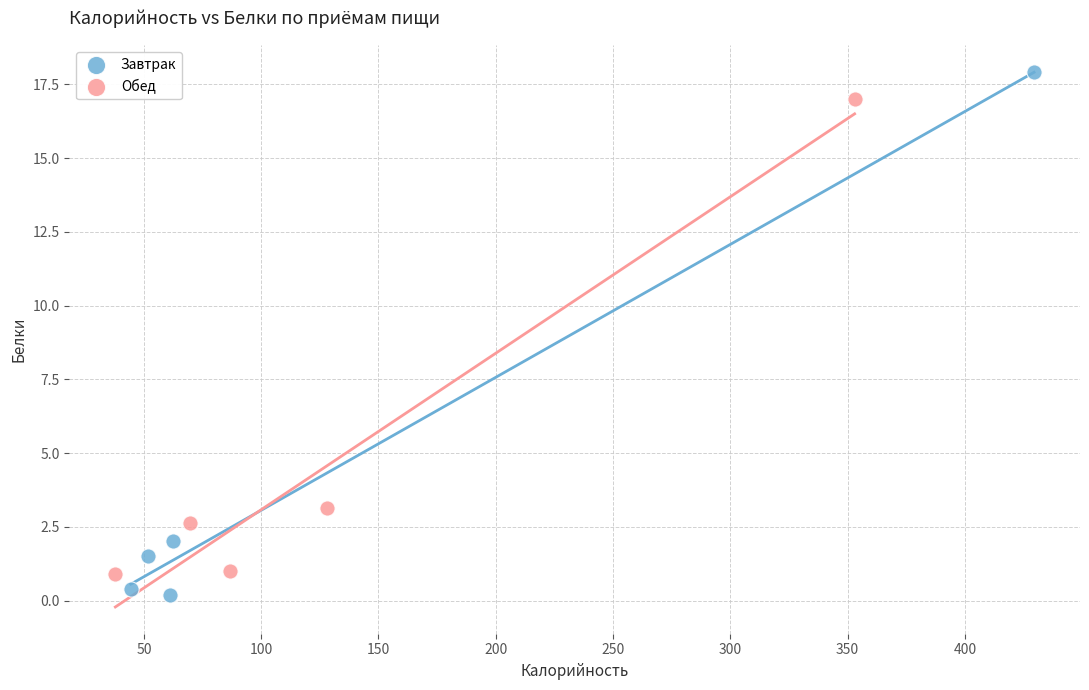

Which series reaches the maximum Y coordinate?

Завтрак